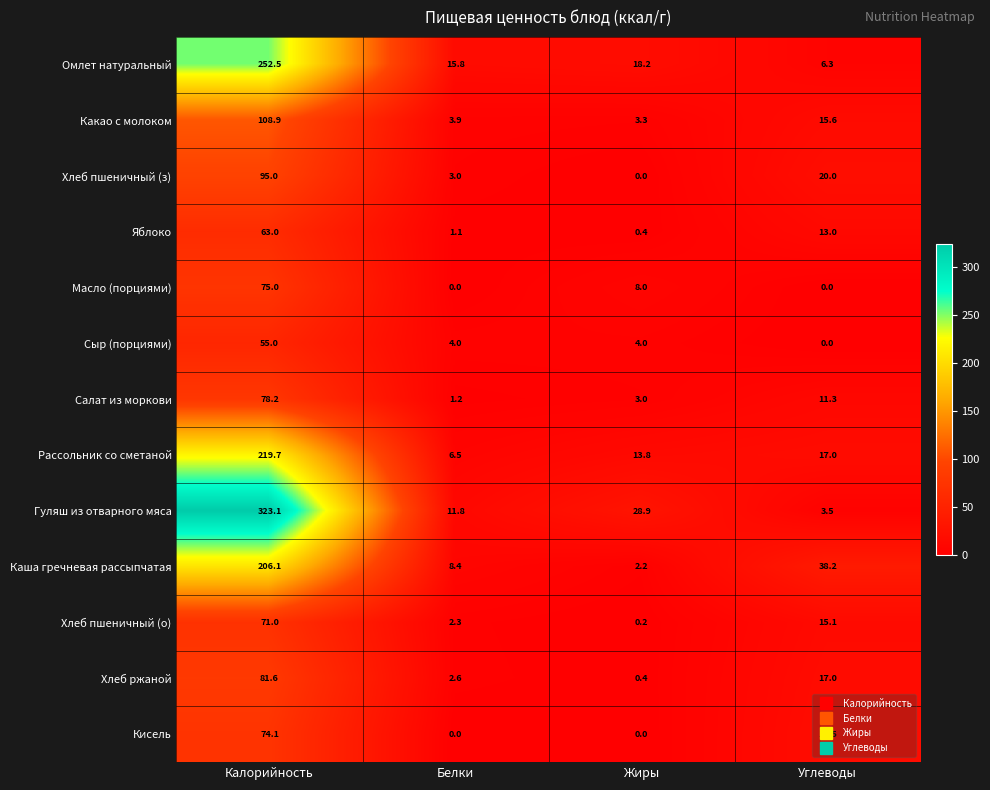

How many values in the Гуляш из отварного мяса series exceed 28?

2